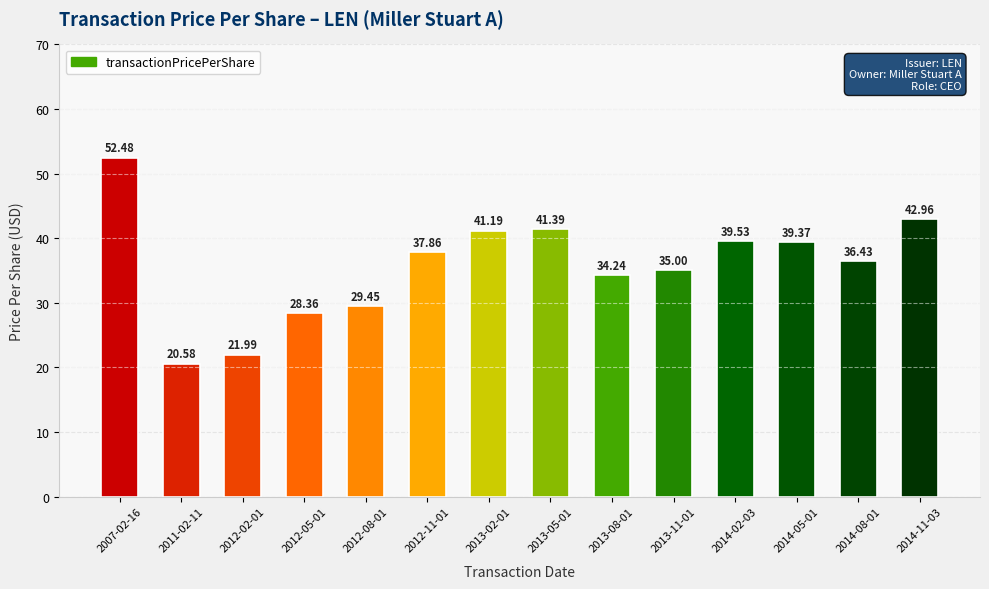

Rank the categories by value from highest to lowest.

2007-02-16, 2014-11-03, 2013-05-01, 2013-02-01, 2014-02-03, 2014-05-01, 2012-11-01, 2014-08-01, 2013-11-01, 2013-08-01, 2012-08-01, 2012-05-01, 2012-02-01, 2011-02-11